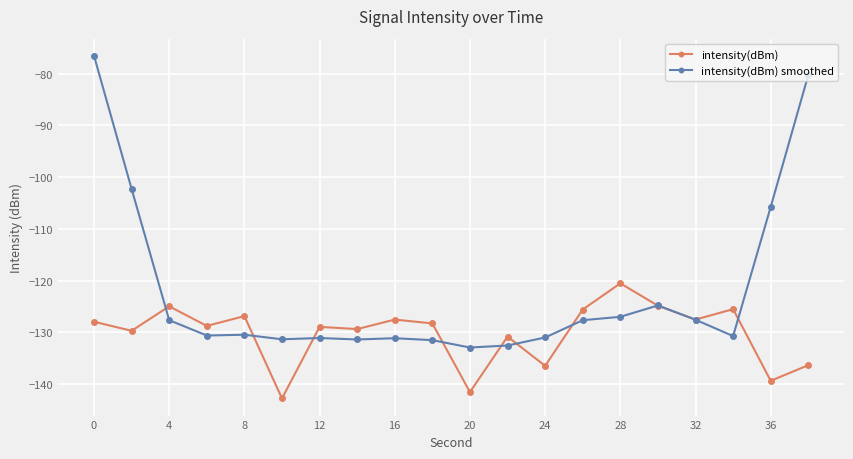

Which series has the largest total across all categories?

intensity(dBm) smoothed